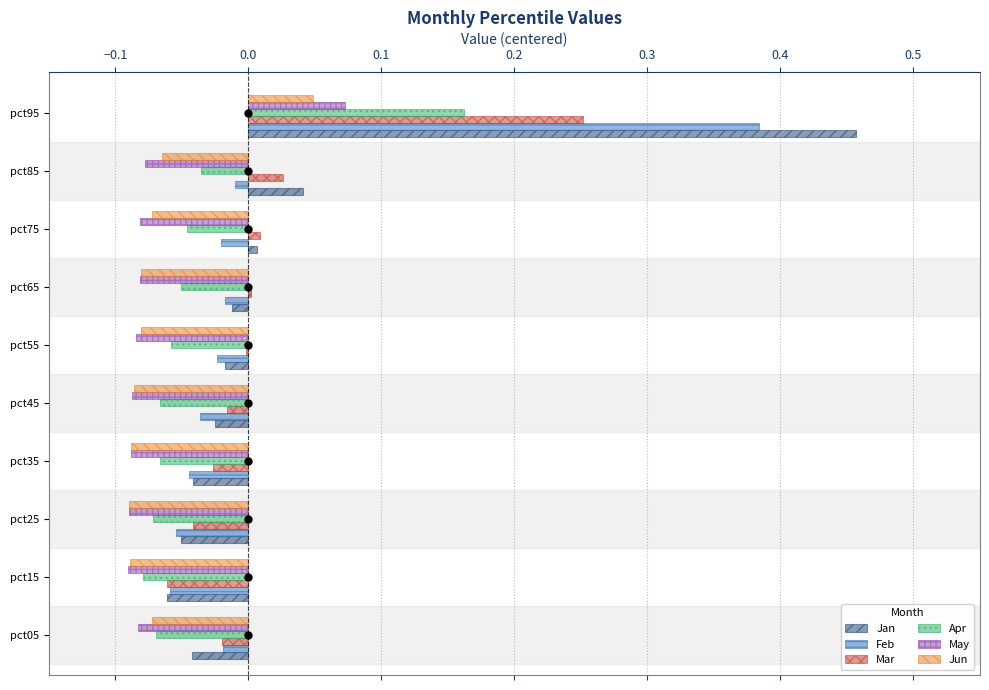

What is the sum of all Apr values?

-0.4